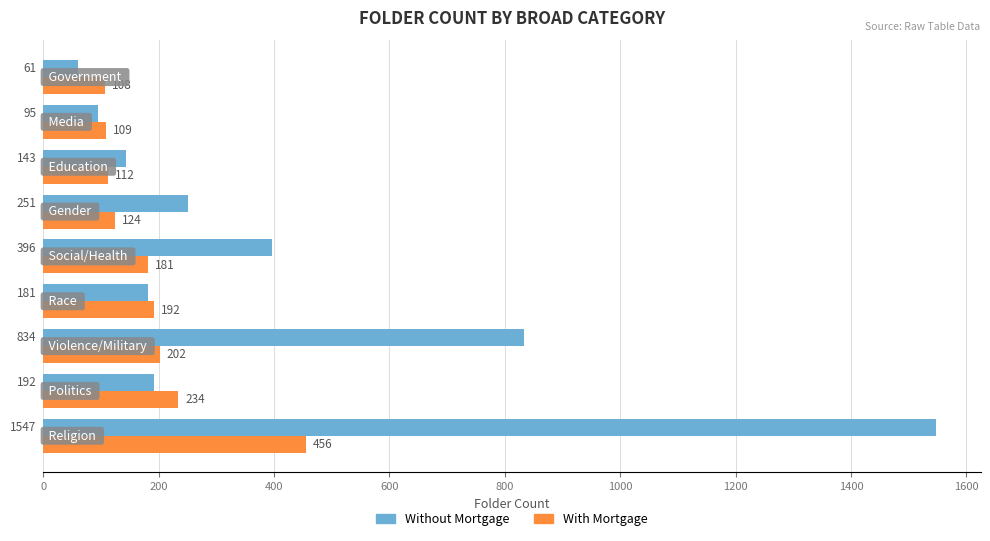

Rank the series by their maximum value, from lowest to highest.

With Mortgage, Without Mortgage